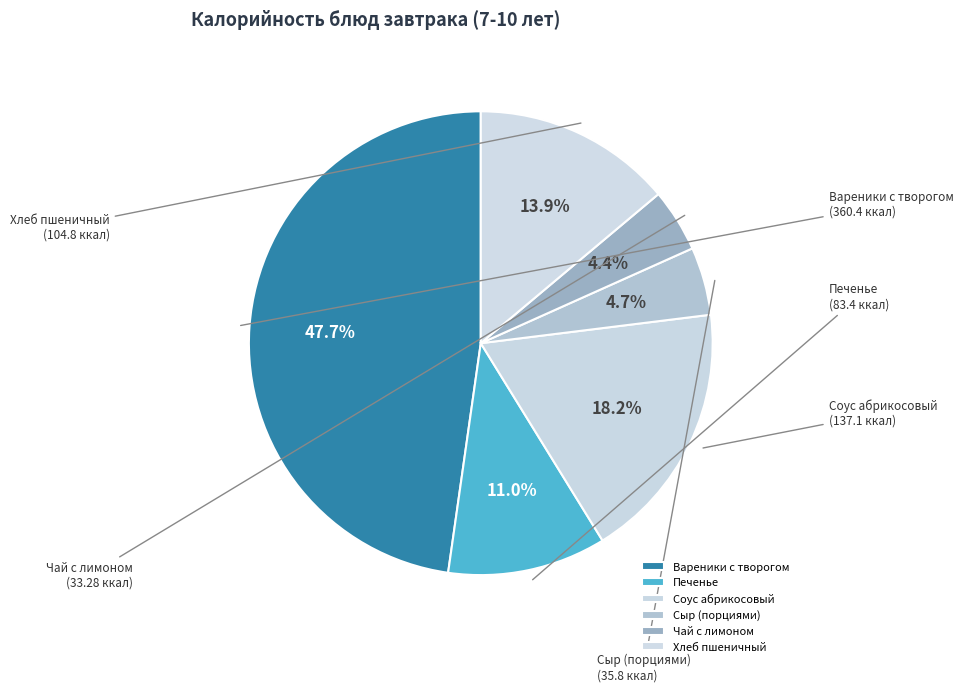

Does any single category account for the majority?

No